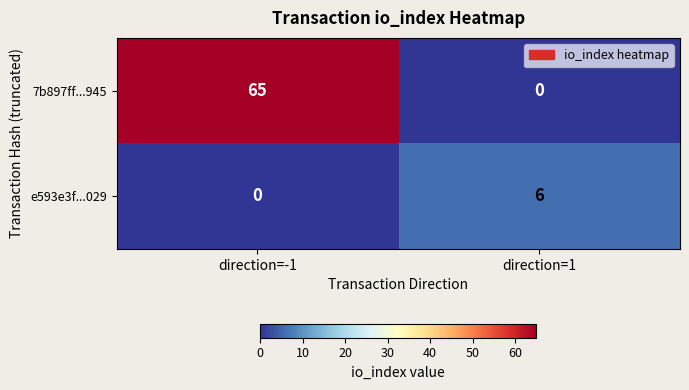

At how many categories does at least one series exceed 19?

1